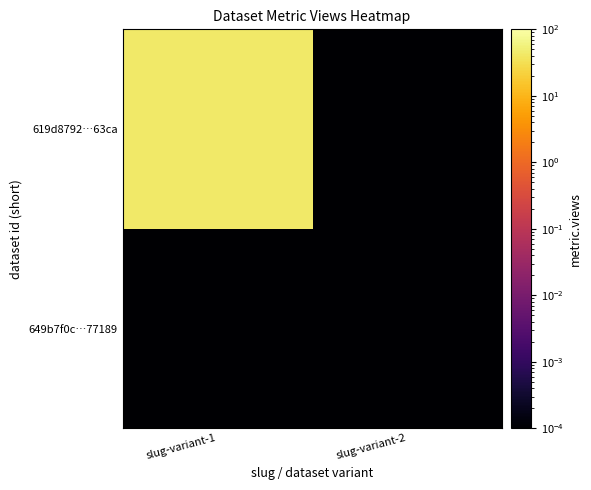

How many categories are shown in the chart?

2